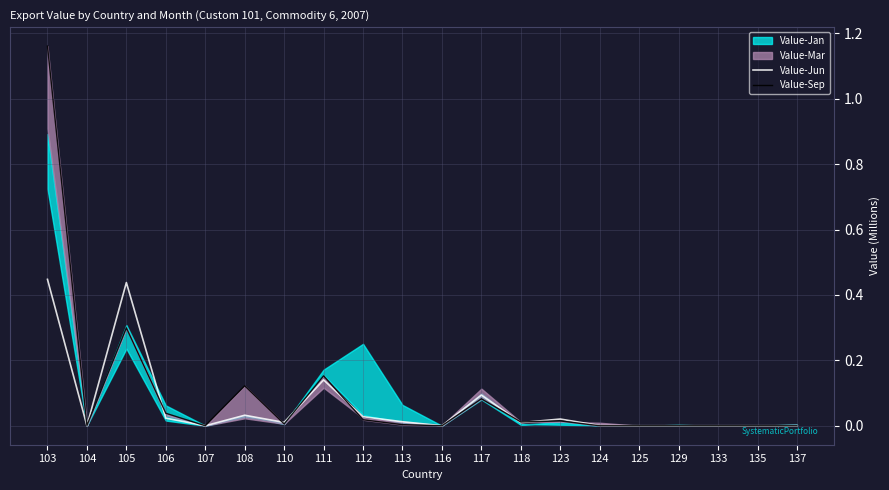

What is the maximum value shown in the chart?

1.2